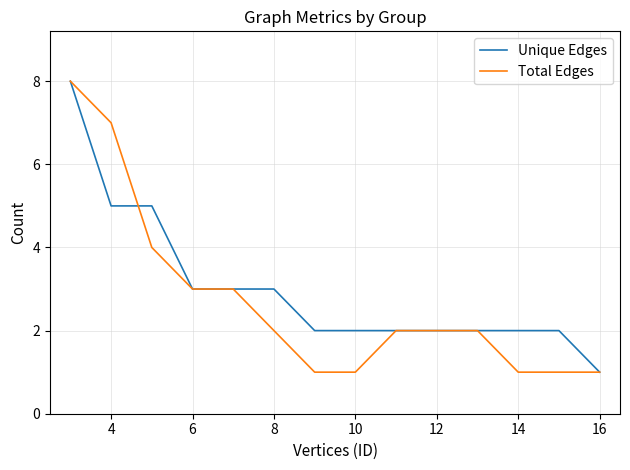

Count the Total Edges values in the range 1 to 3.

11